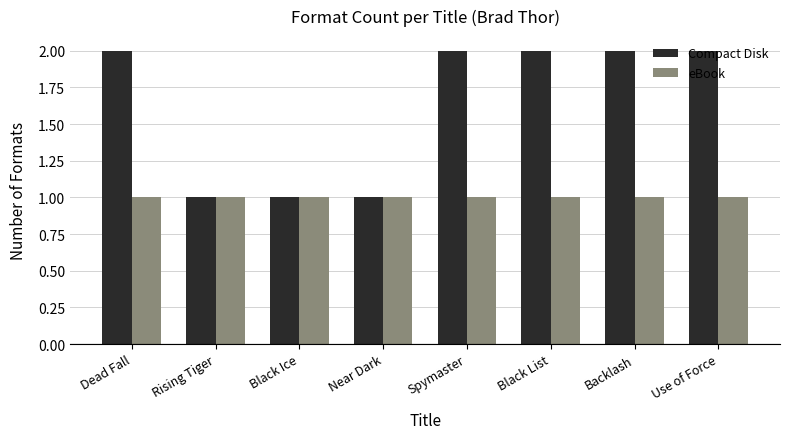

Is it true that Compact Disk equals 1 at Spymaster?

False